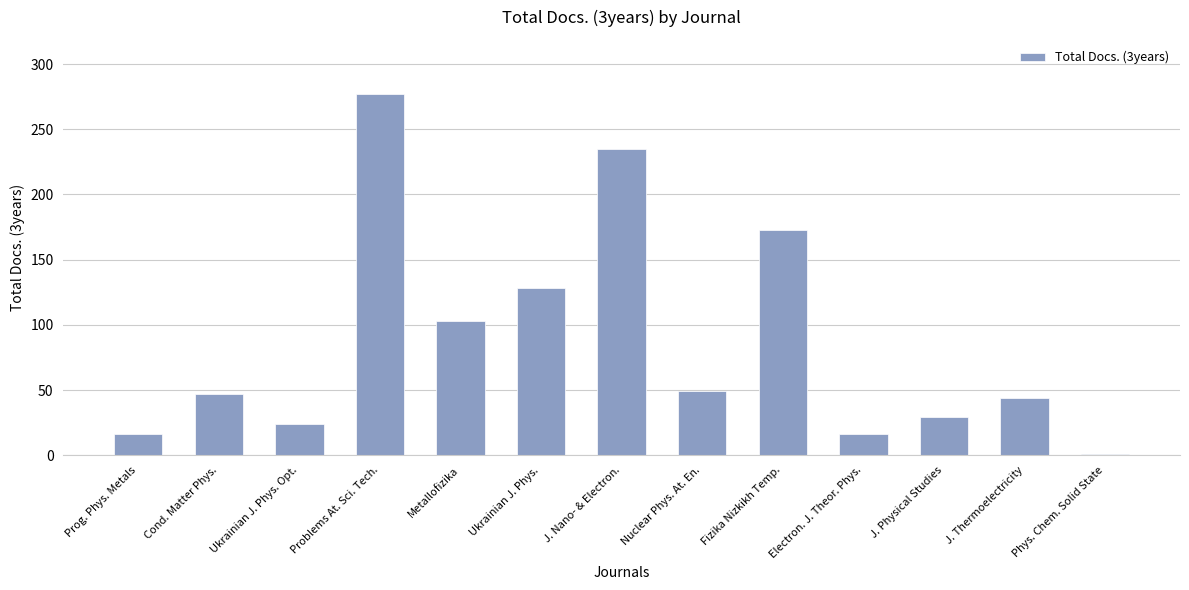

What is the maximum value shown in the chart?

277